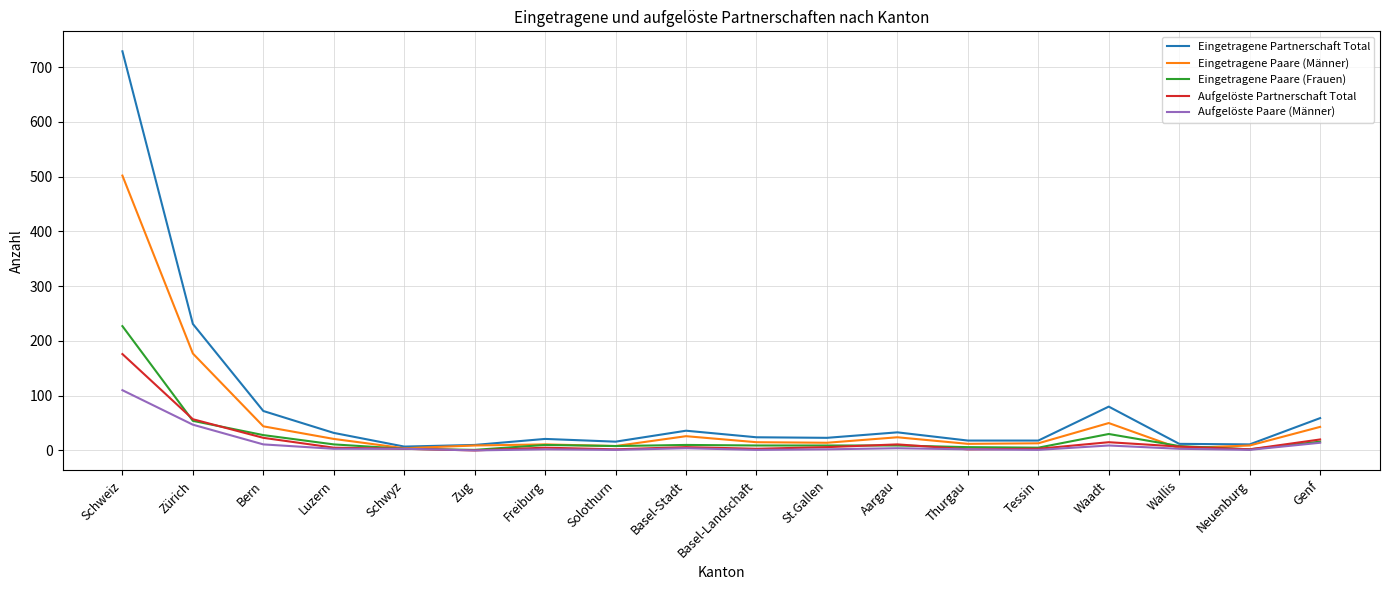

What is the spread (max minus min) of values at Genf?

45